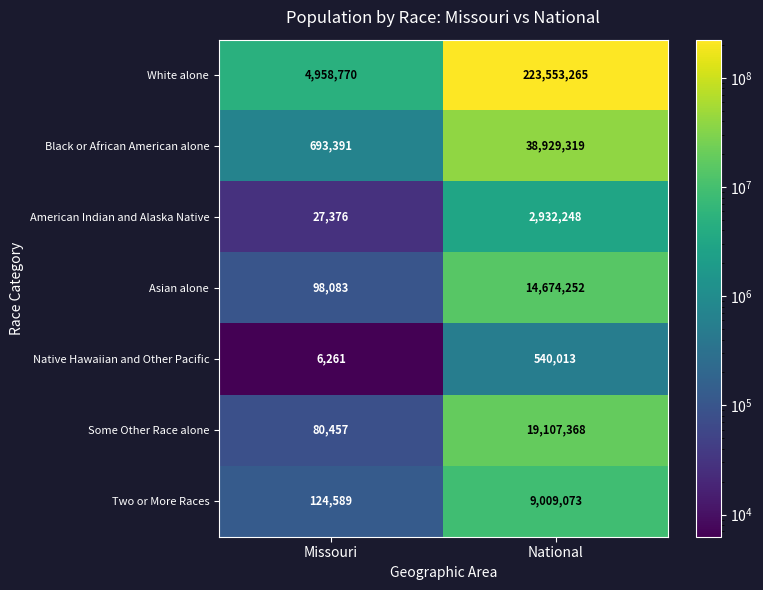

At which label is Some Other Race alone closest to 9593912?

Missouri